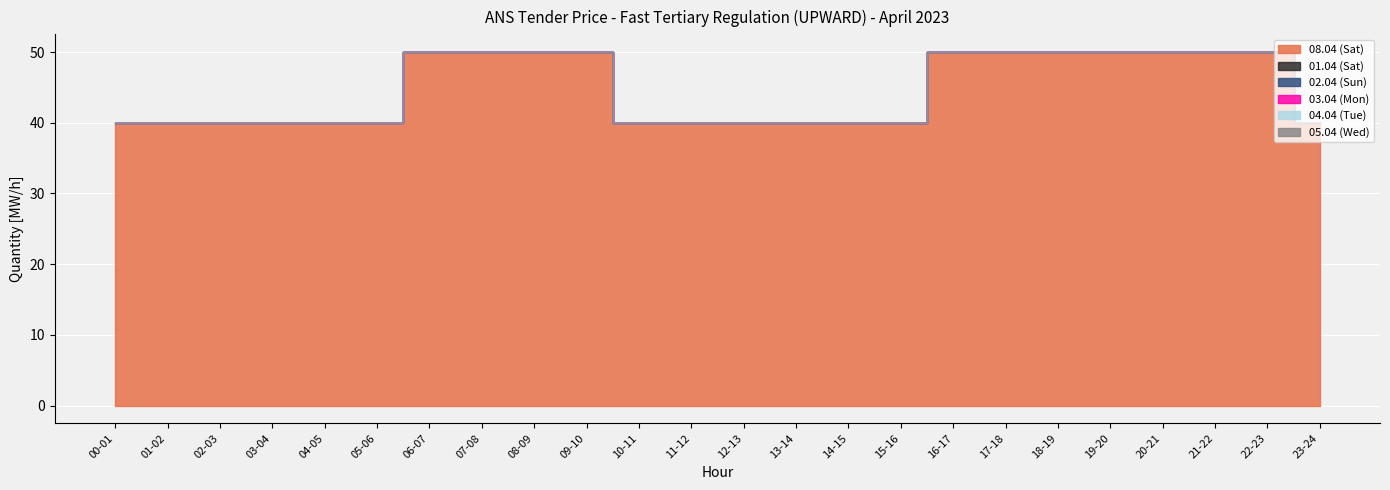

Reading left to right, list all the values displayed in this chart.

08.04 (Sat): 00-01=40	01-02=40	02-03=40	03-04=40	04-05=40	05-06=40	06-07=50	07-08=50	08-09=50	09-10=50	10-11=40	11-12=40	12-13=40	13-14=40	14-15=40	15-16=40	16-17=50	17-18=50	18-19=50	19-20=50	20-21=50	21-22=50	22-23=50	23-24=40
01.04 (Sat): 00-01=0	01-02=0	02-03=0	03-04=0	04-05=0	05-06=0	06-07=0	07-08=0	08-09=0	09-10=0	10-11=0	11-12=0	12-13=0	13-14=0	14-15=0	15-16=0	16-17=0	17-18=0	18-19=0	19-20=0	20-21=0	21-22=0	22-23=0	23-24=0
02.04 (Sun): 00-01=0	01-02=0	02-03=0	03-04=0	04-05=0	05-06=0	06-07=0	07-08=0	08-09=0	09-10=0	10-11=0	11-12=0	12-13=0	13-14=0	14-15=0	15-16=0	16-17=0	17-18=0	18-19=0	19-20=0	20-21=0	21-22=0	22-23=0	23-24=0
03.04 (Mon): 00-01=0	01-02=0	02-03=0	03-04=0	04-05=0	05-06=0	06-07=0	07-08=0	08-09=0	09-10=0	10-11=0	11-12=0	12-13=0	13-14=0	14-15=0	15-16=0	16-17=0	17-18=0	18-19=0	19-20=0	20-21=0	21-22=0	22-23=0	23-24=0
04.04 (Tue): 00-01=0	01-02=0	02-03=0	03-04=0	04-05=0	05-06=0	06-07=0	07-08=0	08-09=0	09-10=0	10-11=0	11-12=0	12-13=0	13-14=0	14-15=0	15-16=0	16-17=0	17-18=0	18-19=0	19-20=0	20-21=0	21-22=0	22-23=0	23-24=0
05.04 (Wed): 00-01=0	01-02=0	02-03=0	03-04=0	04-05=0	05-06=0	06-07=0	07-08=0	08-09=0	09-10=0	10-11=0	11-12=0	12-13=0	13-14=0	14-15=0	15-16=0	16-17=0	17-18=0	18-19=0	19-20=0	20-21=0	21-22=0	22-23=0	23-24=0